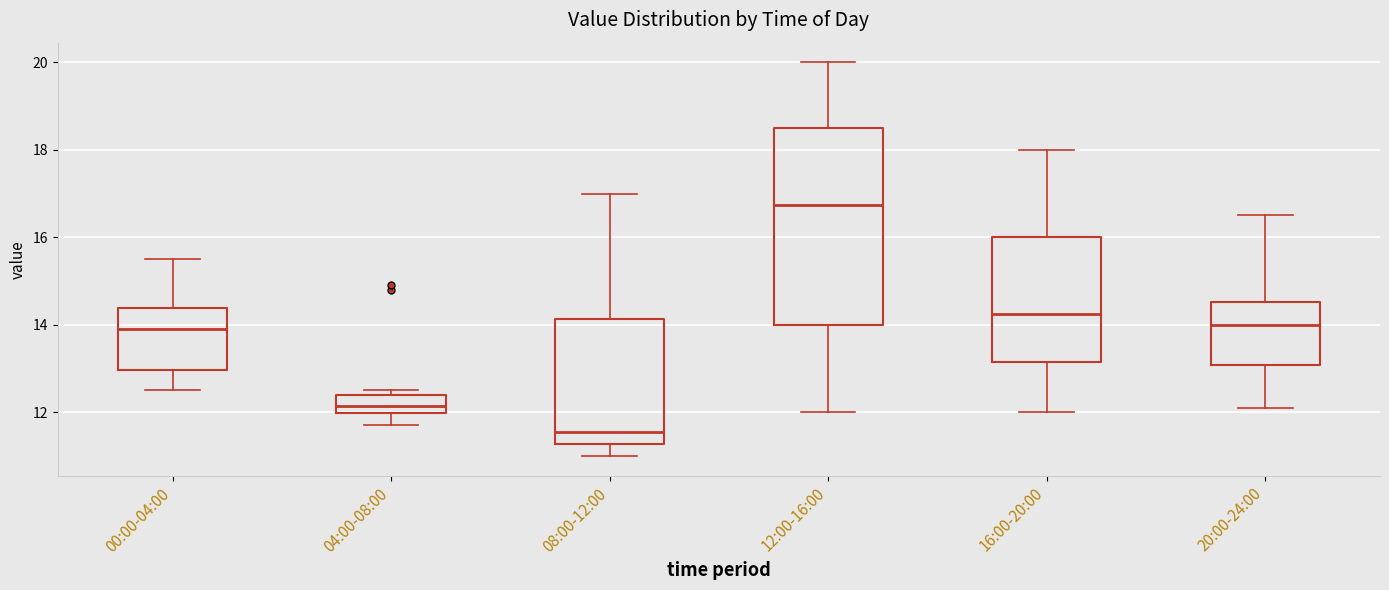

Which box is the tallest, from its lower edge to its upper edge?

12:00-16:00